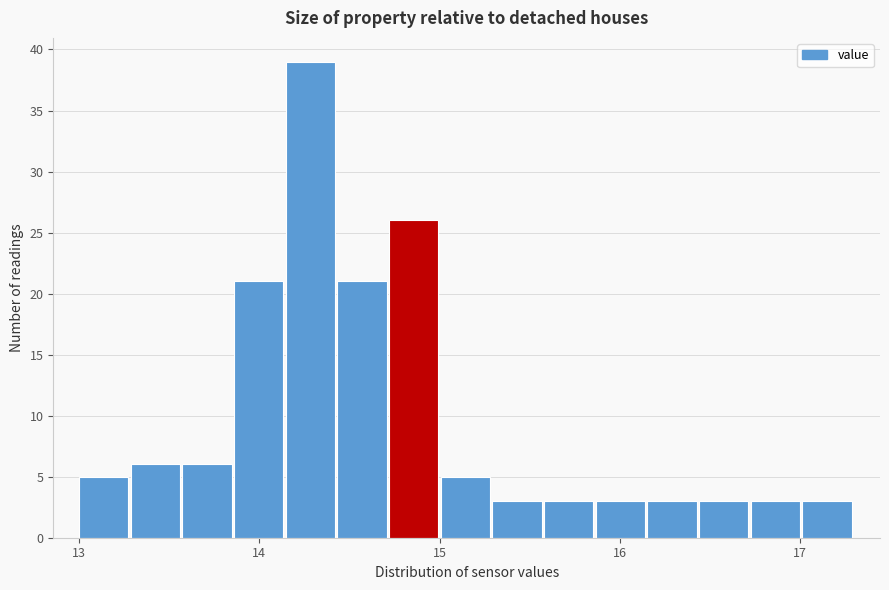

Around what value on the x-axis is the tallest bar? Give the approximate position of its centre, as read against the axis.

14.3